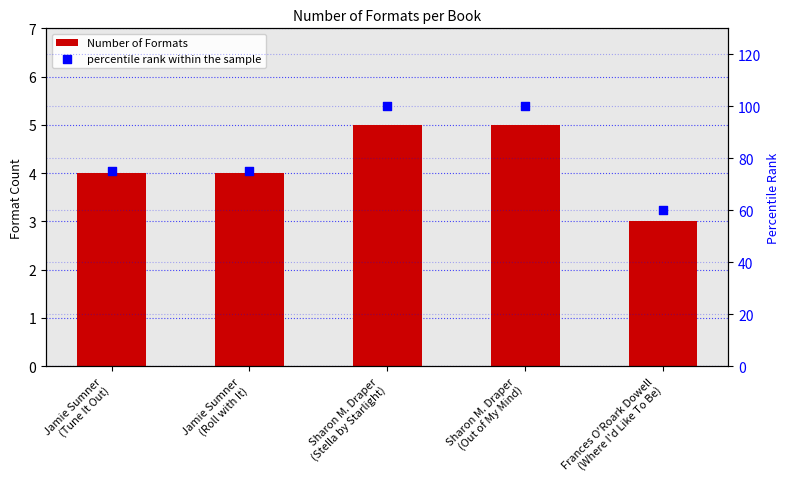

At which category is the sum across all series the highest?

Sharon M. Draper
(Stella by Starlight)